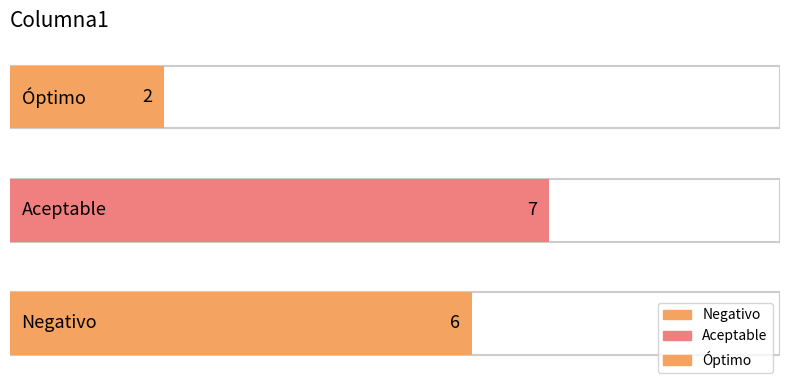

List the labels in order of value, largest first.

Aceptable, Negativo, Óptimo